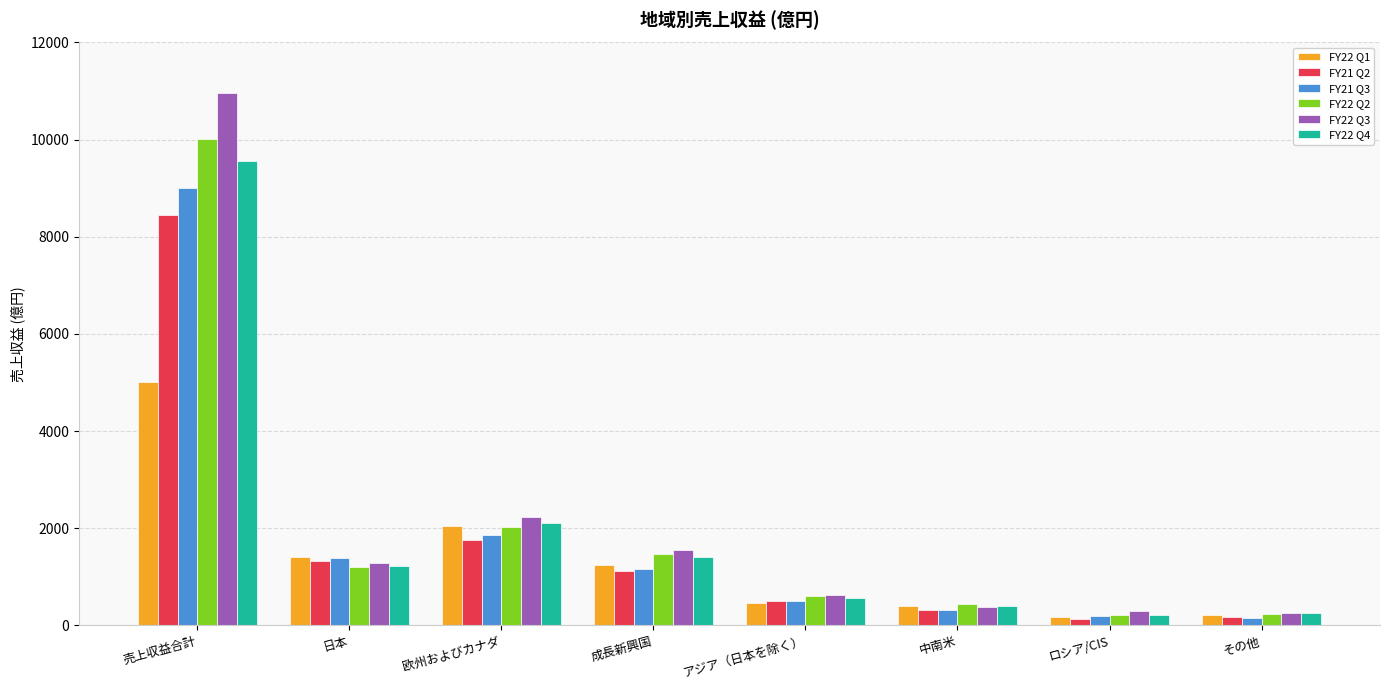

What is the greatest value displayed?

10966